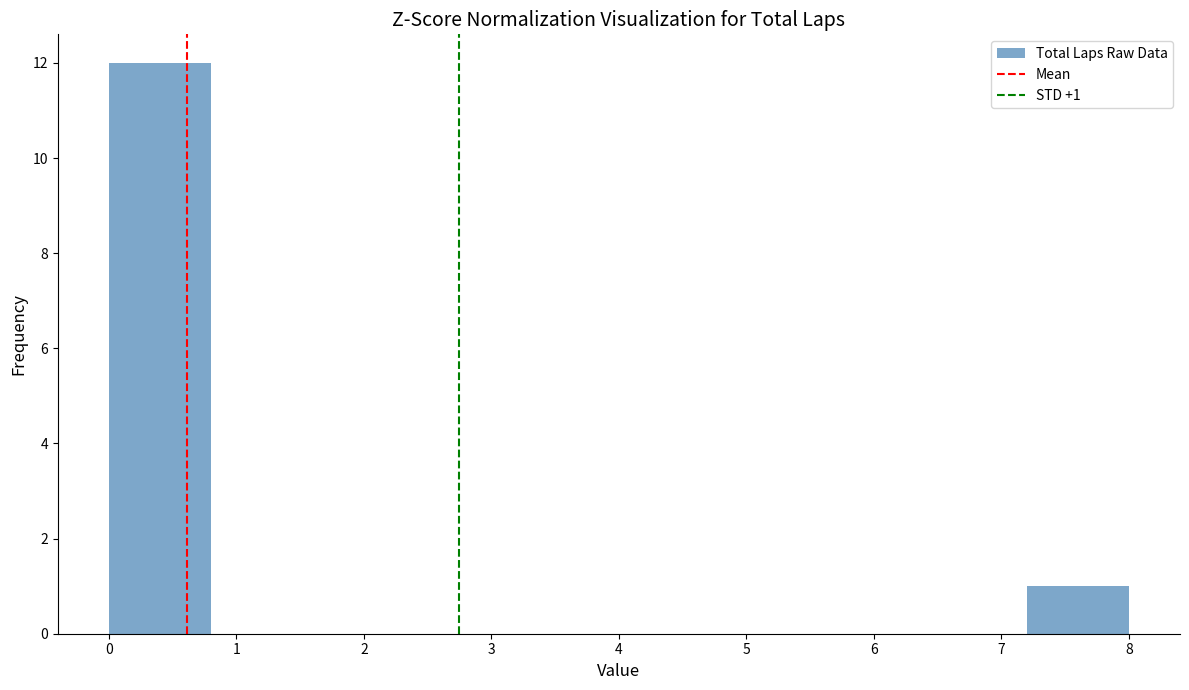

Which range on the x-axis has the tallest bar?

0.0 to 0.8